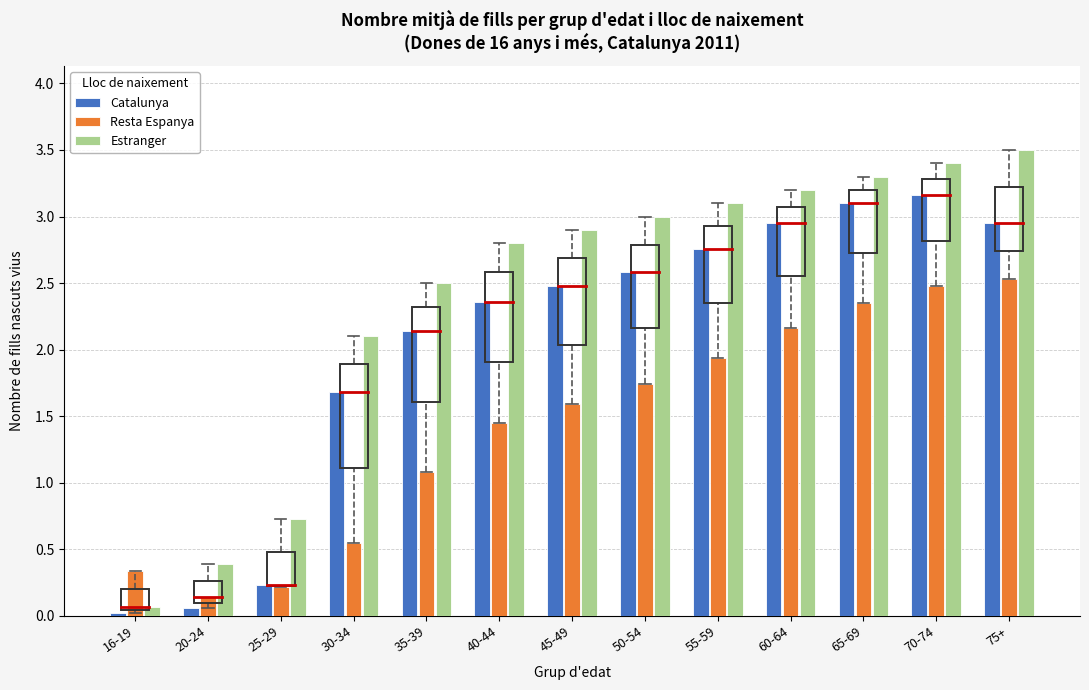

Rank the categories by Estranger value from highest to lowest.

75+, 70-74, 65-69, 60-64, 55-59, 50-54, 45-49, 40-44, 35-39, 30-34, 25-29, 20-24, 16-19